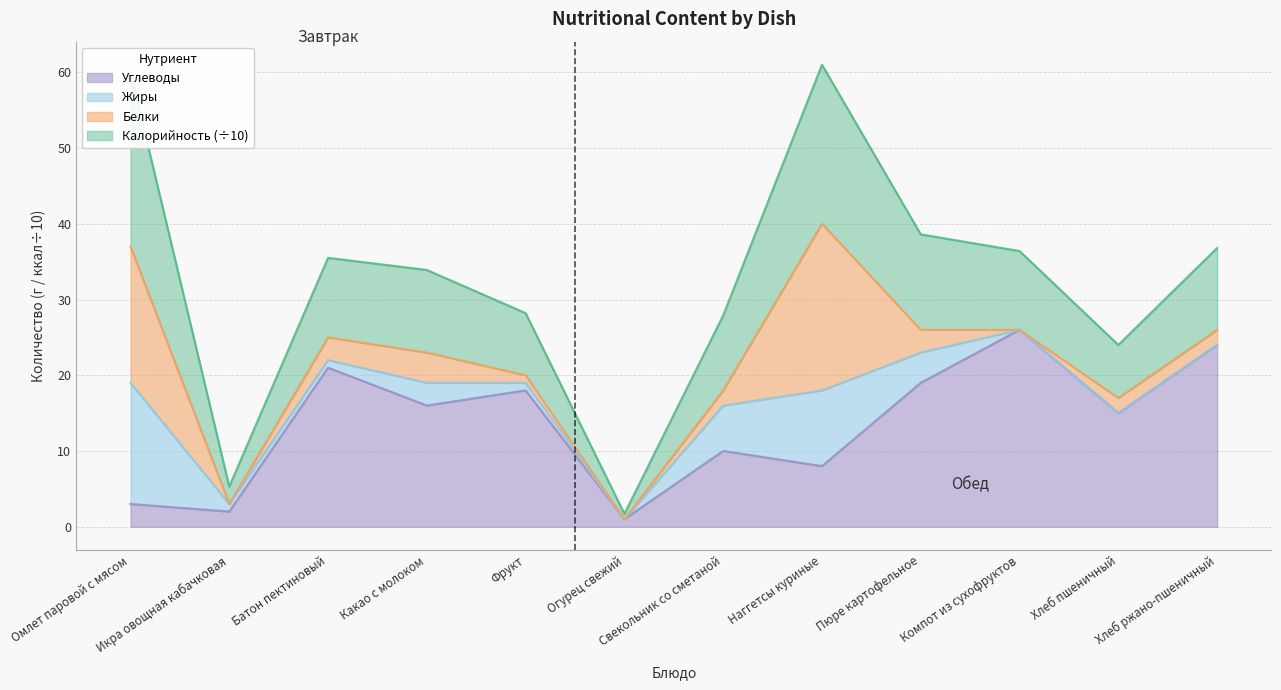

True or false: Углеводы and Калорийность intersect in this chart.

False